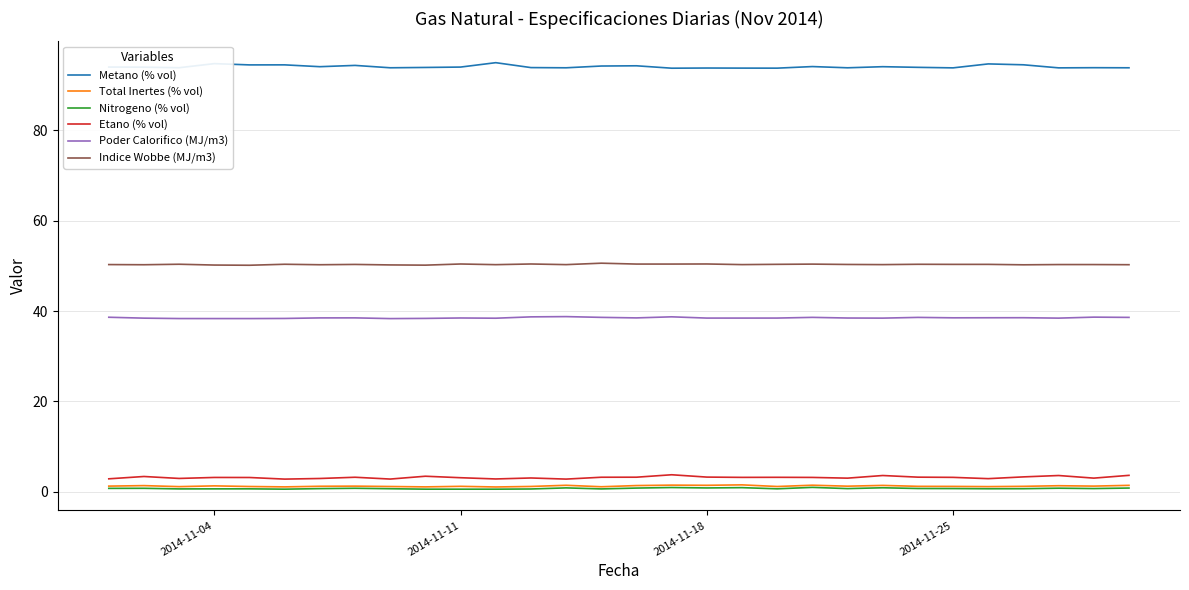

How many lines are shown in the chart?

6